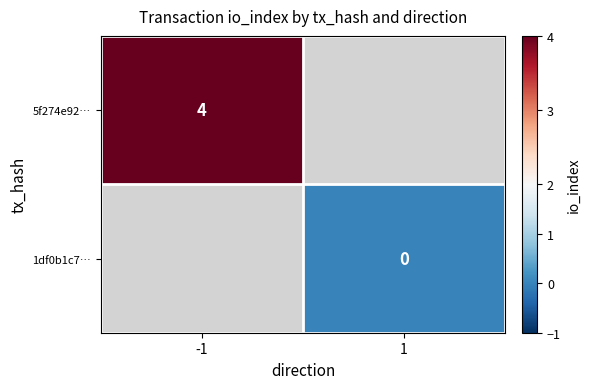

The value of 5f274e92… at -1 is 2. True or false?

False